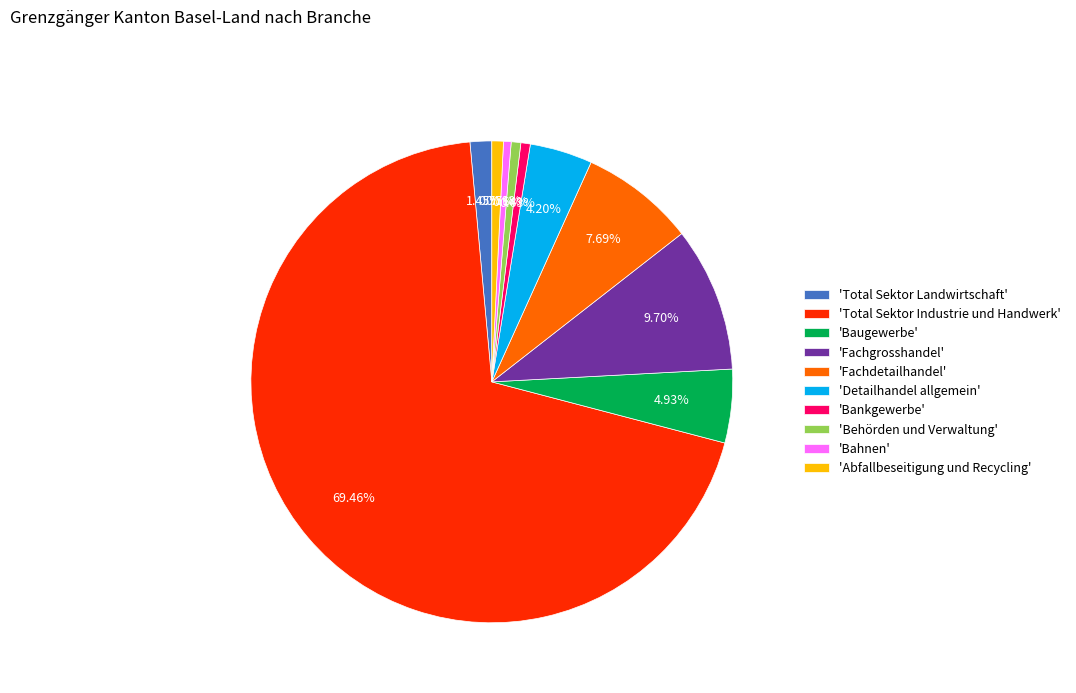

Combined, do 'Total Sektor Landwirtschaft' and 'Total Sektor Industrie und Handwerk' account for over 50%?

Yes